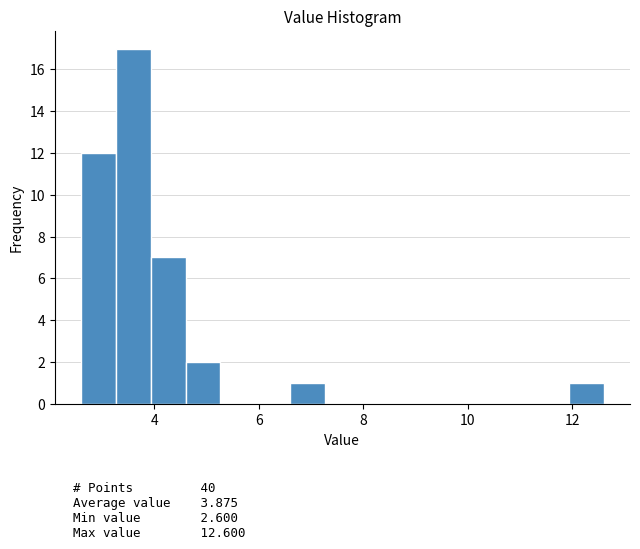

Around what value on the x-axis is the tallest bar? Give the approximate position of its centre, as read against the axis.

3.6